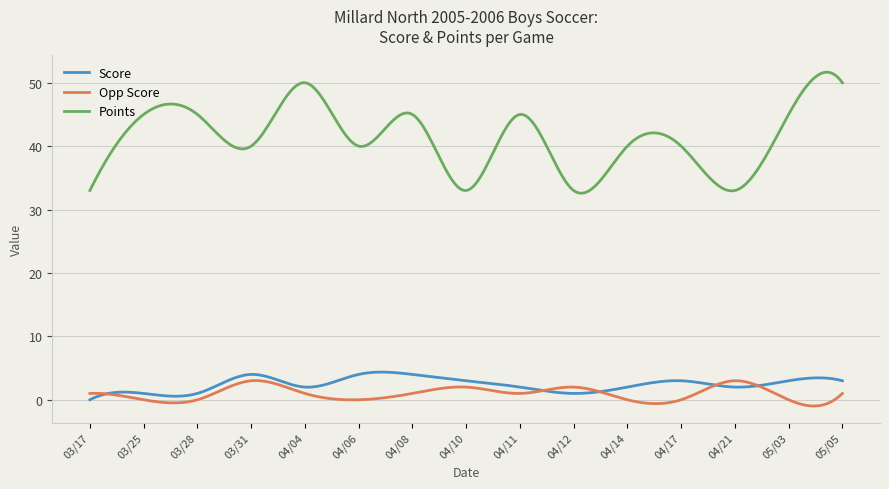

What is the highest value of the Points series?

51.7